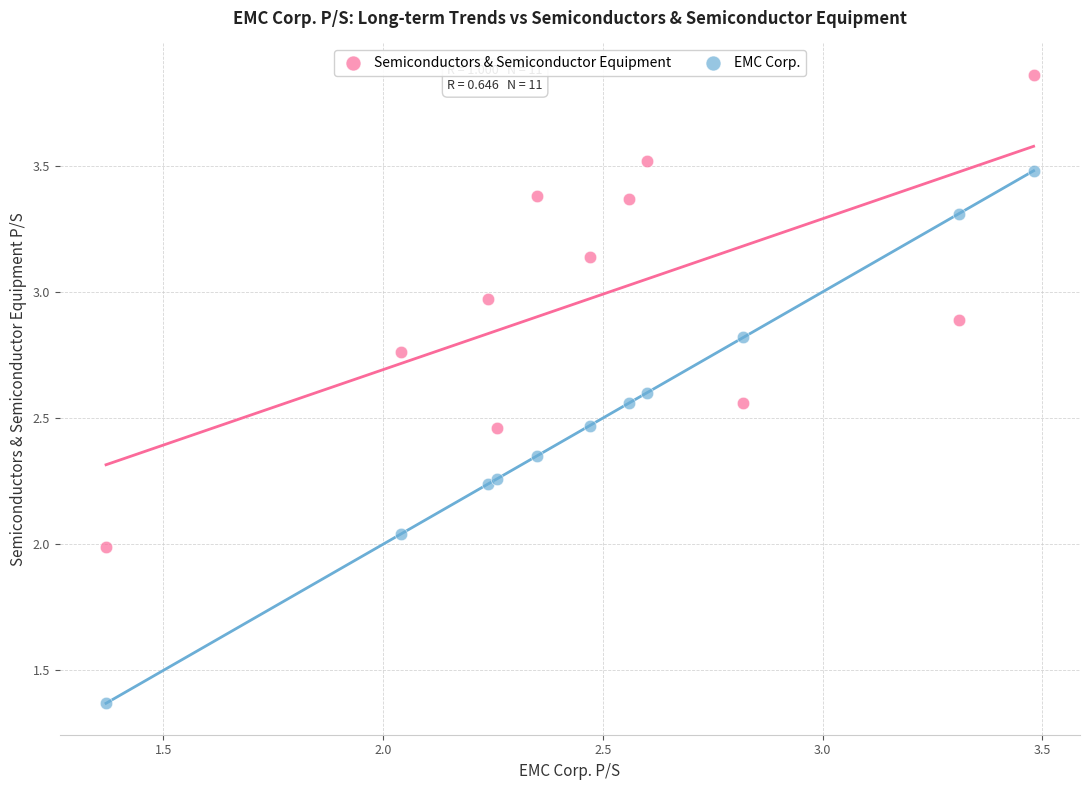

What is the X range (max minus min) for the scatter plot?

2.1